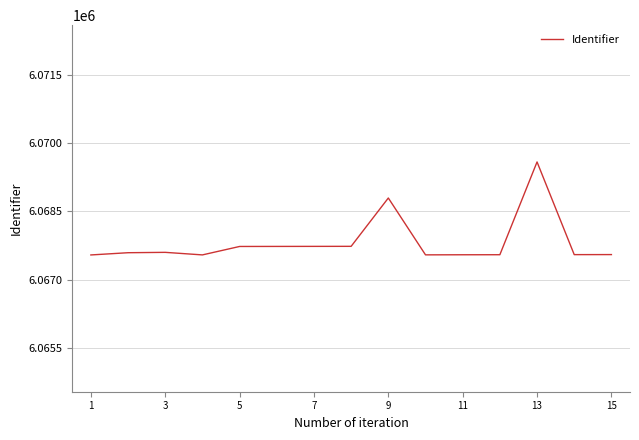

What is the difference between the maximum and minimum values?

2040